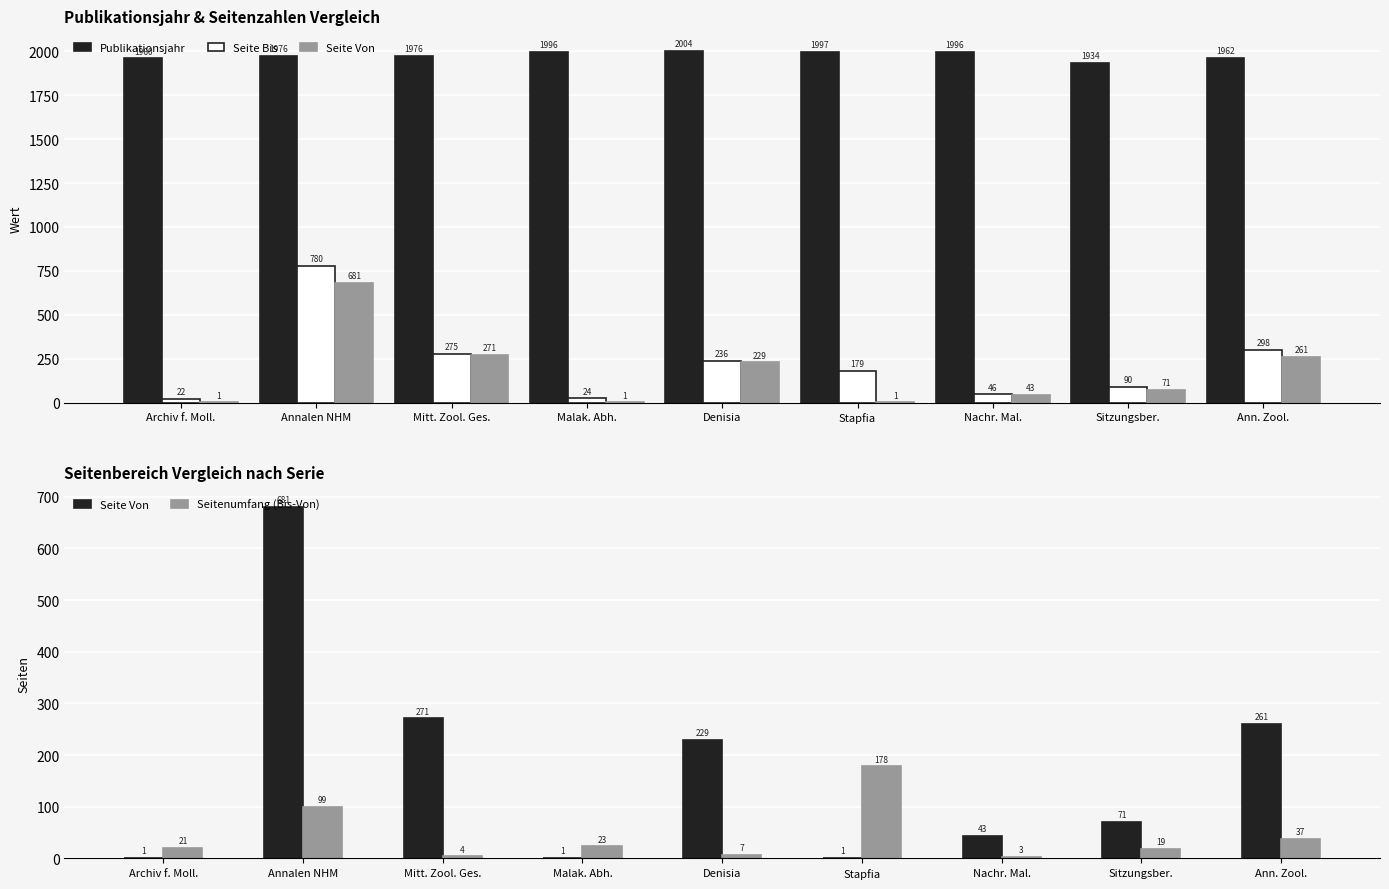

The Seite Von series shows 102 at Sitzungsber.. True or false?

False